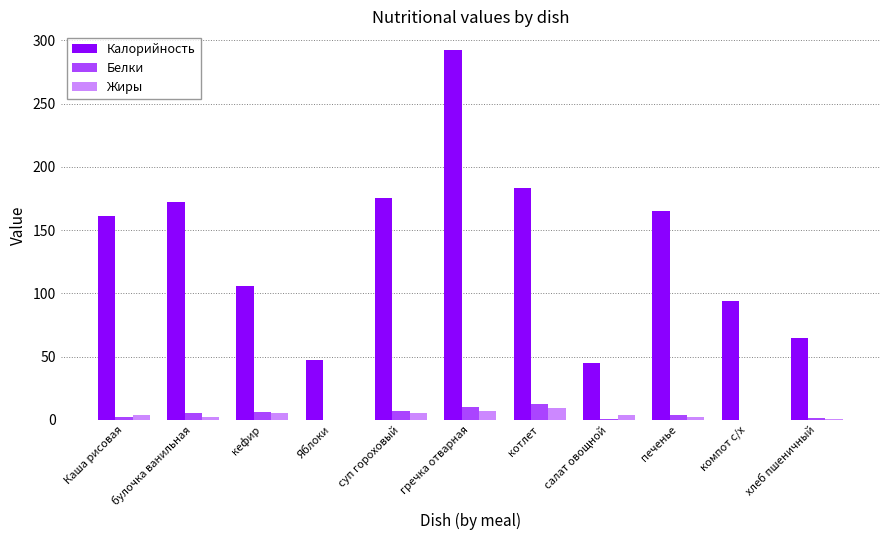

What is the greatest value displayed?

292.5